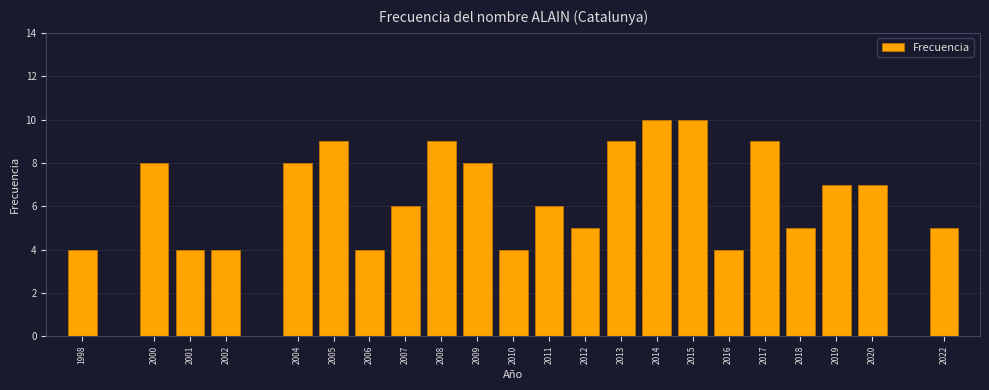

Reading right to left, extract all data points from this chart.

2022=5	2020=7	2019=7	2018=5	2017=9	2016=4	2015=10	2014=10	2013=9	2012=5	2011=6	2010=4	2009=8	2008=9	2007=6	2006=4	2005=9	2004=8	2002=4	2001=4	2000=8	1998=4